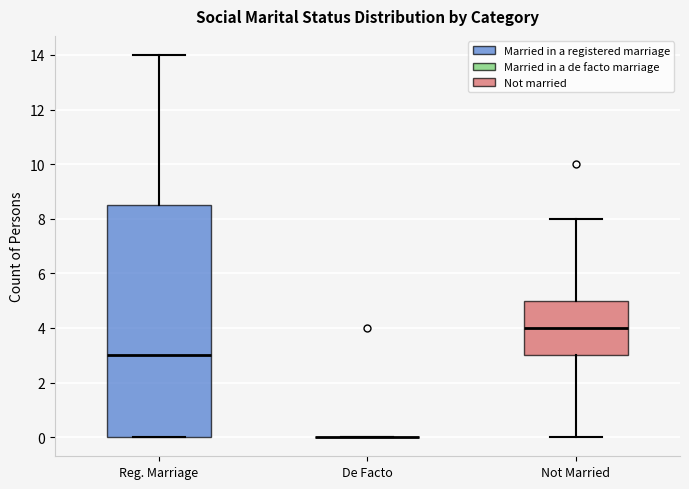

Comparing the boxes themselves (not the whiskers), which one is the tallest?

Reg. Marriage